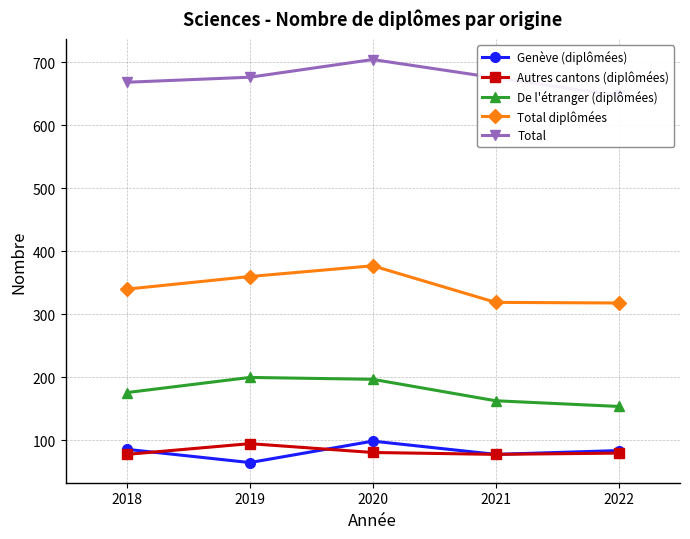

Rank the series by their maximum value, from lowest to highest.

Autres cantons (diplômées), Genève (diplômées), De l'étranger (diplômées), Total diplômées, Total